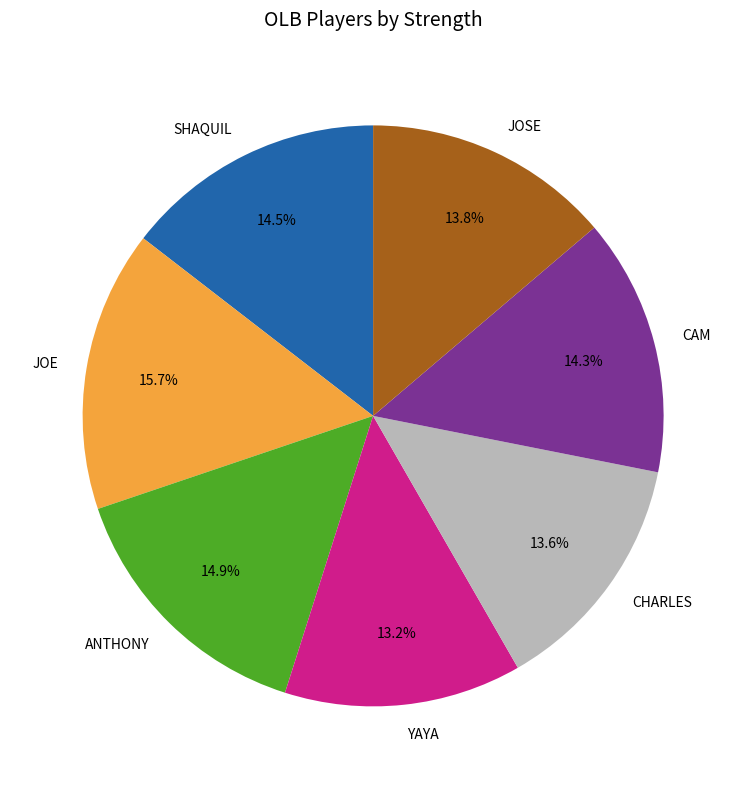

Is there a majority slice in this chart?

No